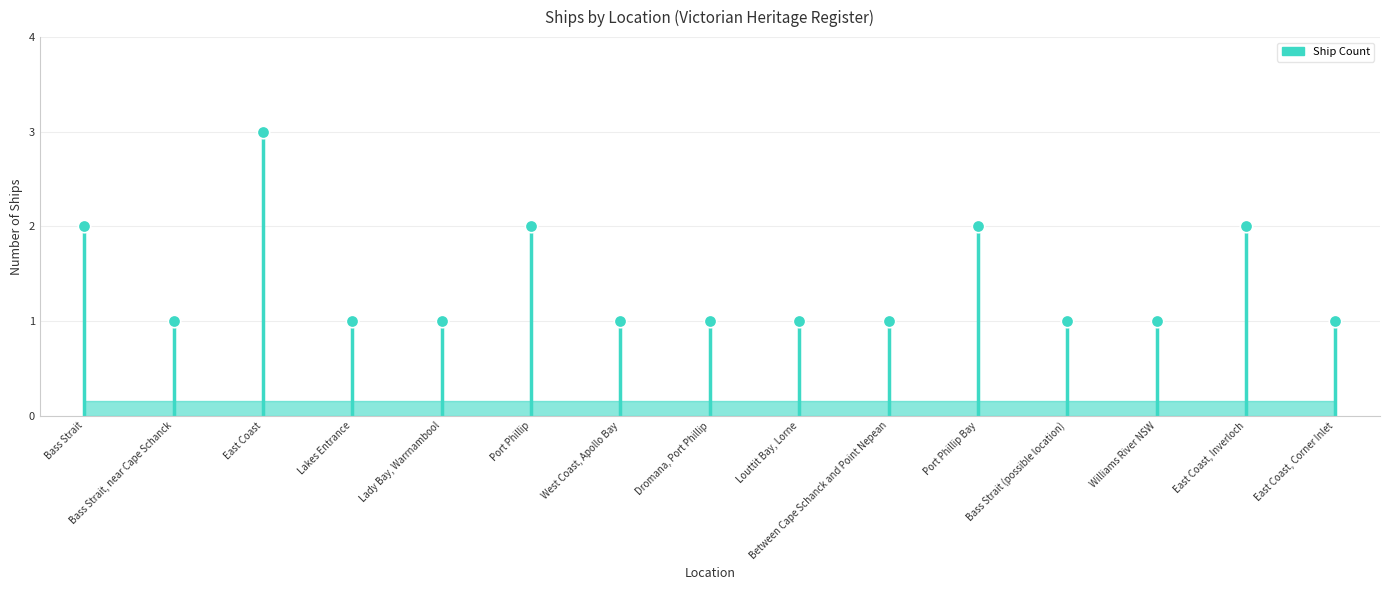

Between Dromana, Port Phillip and Between Cape Schanck and Point Nepean, which is larger?

Dromana, Port Phillip